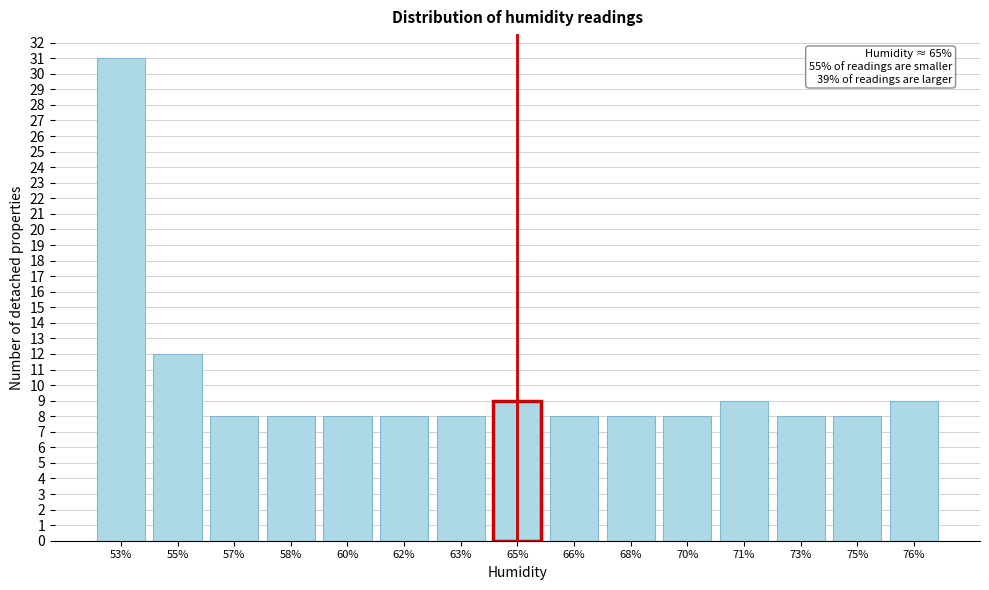

Reading right to left, extract all data points from this chart.

9	8	8	9	8	8	8	9	8	8	8	8	8	12	31